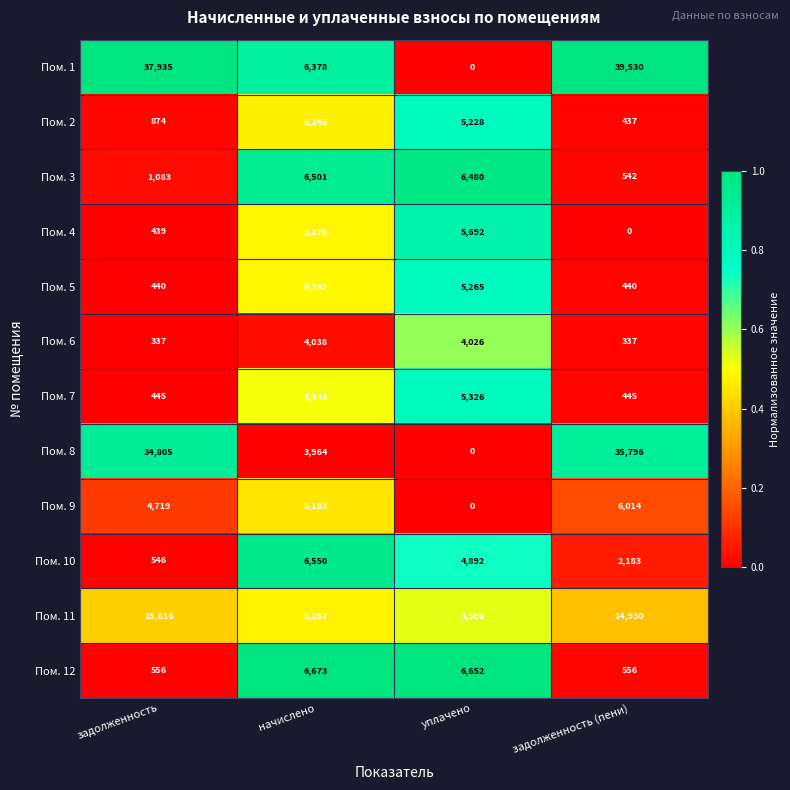

List the series in order of their peak value, lowest first.

Пом. 6, Пом. 2, Пом. 5, Пом. 7, Пом. 4, Пом. 9, Пом. 3, Пом. 10, Пом. 12, Пом. 11, Пом. 8, Пом. 1